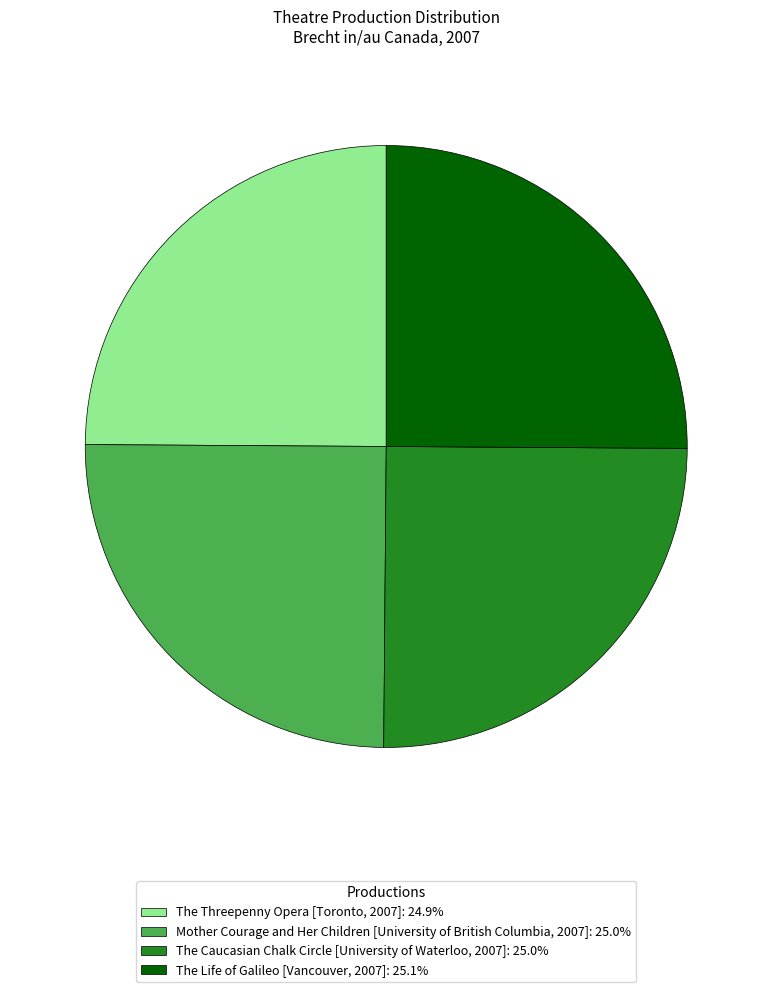

The The Life of Galileo [Vancouver, 2007] slice represents 25% of the pie. True or false?

True